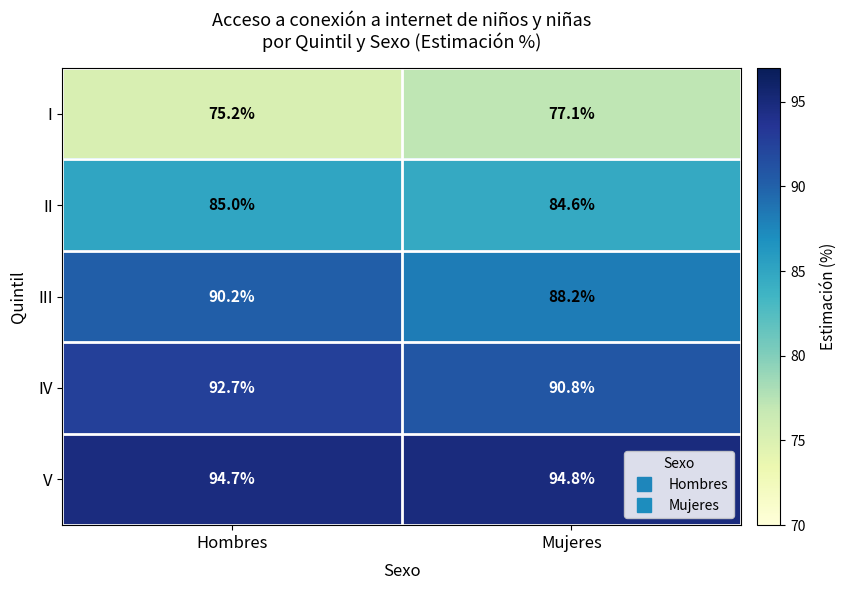

What is the sum of the V values at Mujeres and Hombres?

189.5